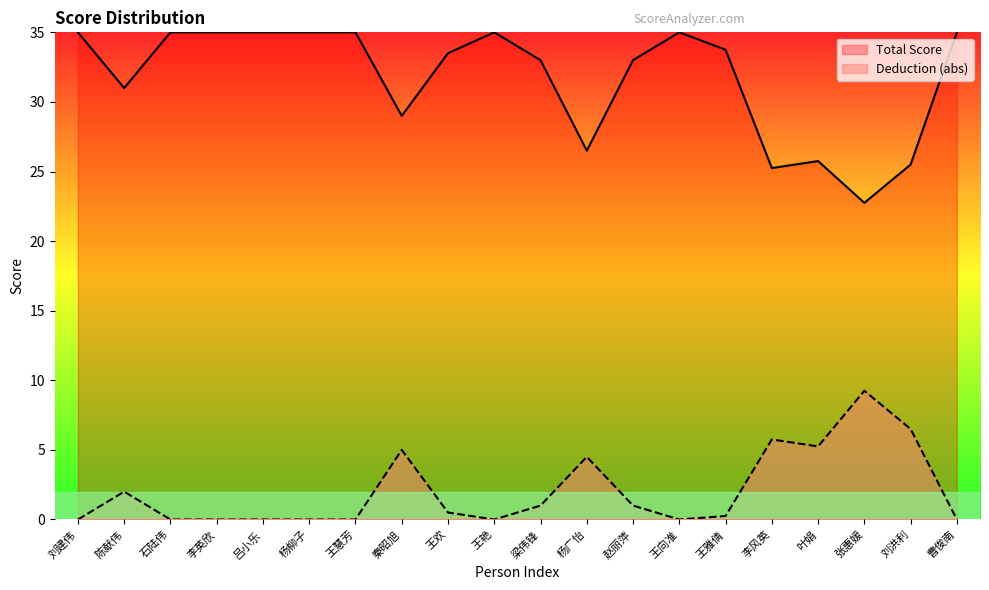

How many data points in Total Score are less than 33?

7